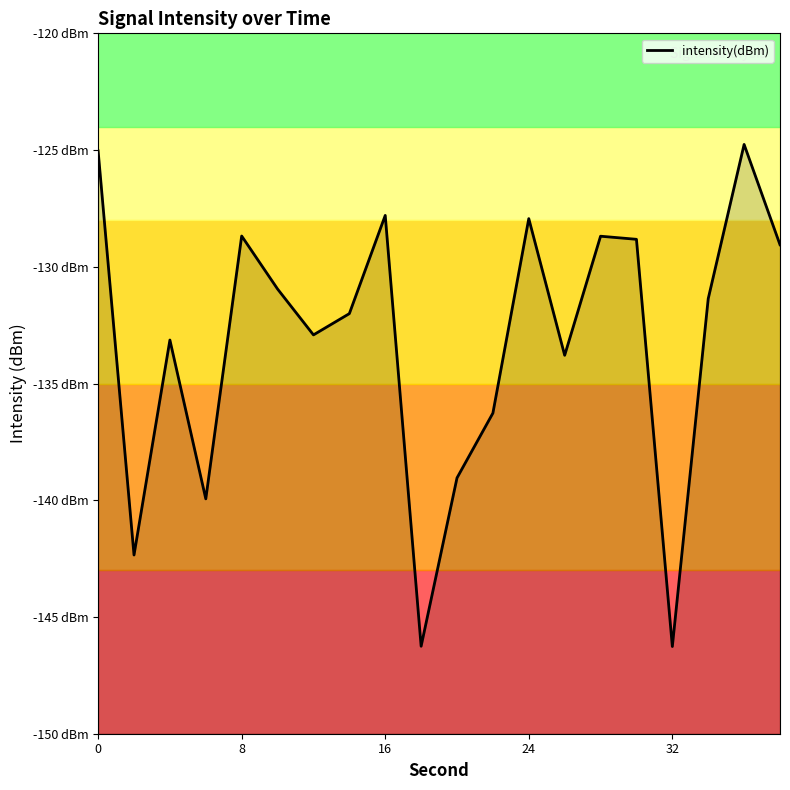

How many points are lower than both their immediate neighbors (excluding endpoints)?

6